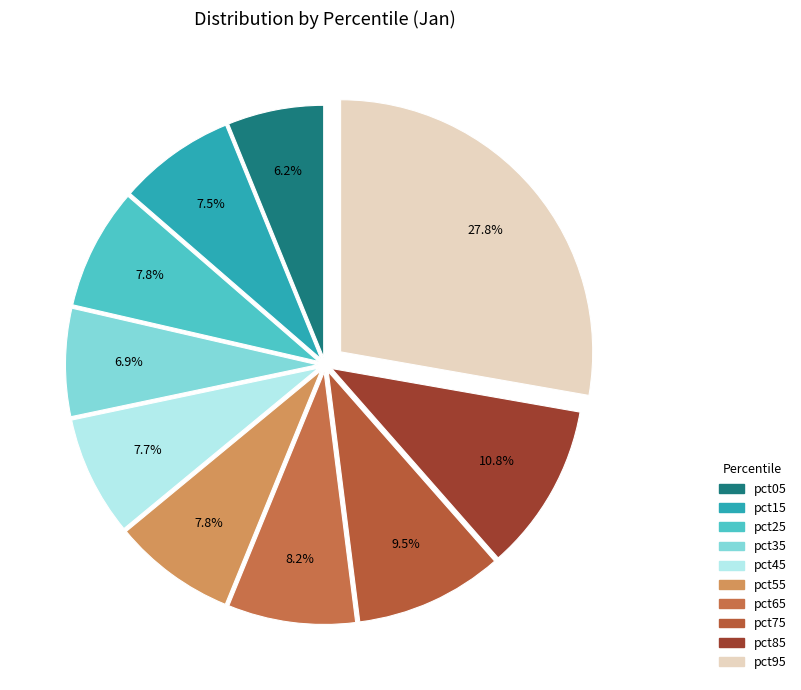

How many segments does this pie chart have?

10